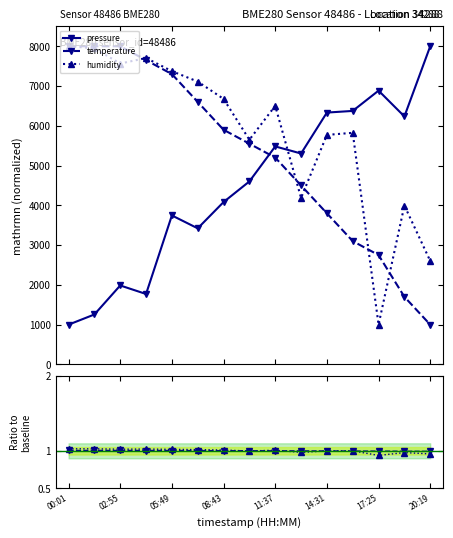

Read the pressure value at 17:25.

6883.9